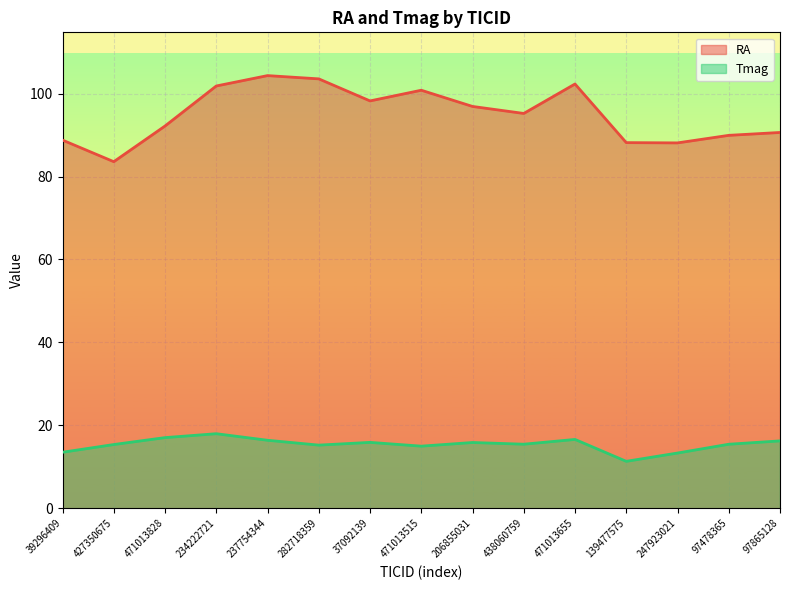

Rank the series by their average value, from lowest to highest.

Tmag, RA